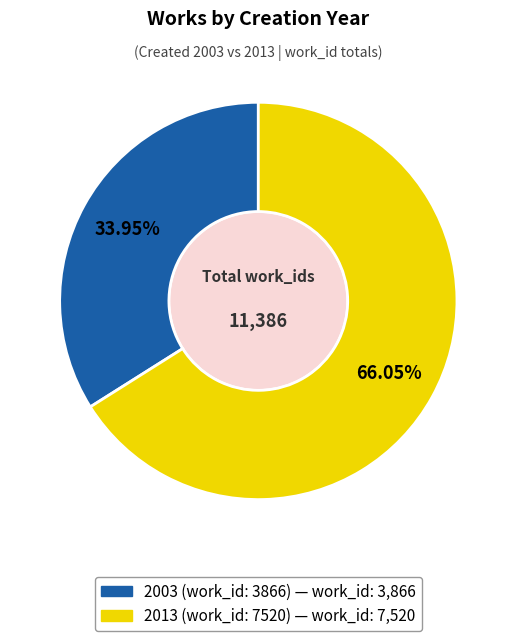

Does 2013 (work_id: 7520) represent more than half of the total?

Yes